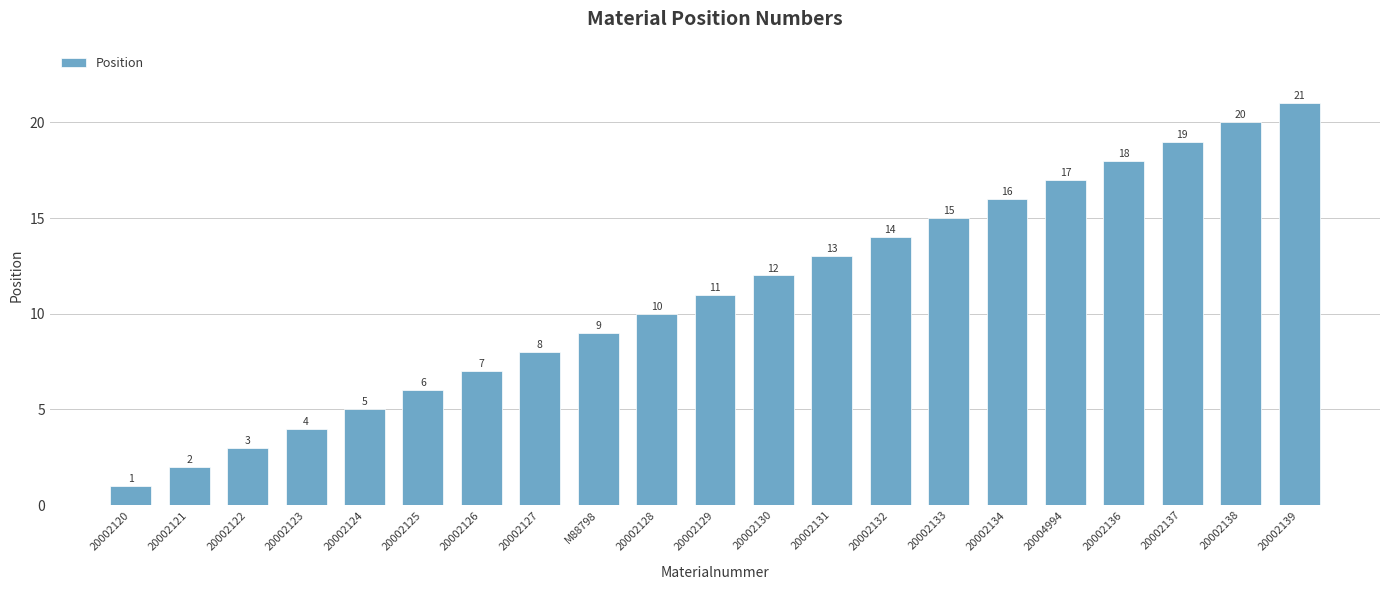

What is the sum of all values?

231